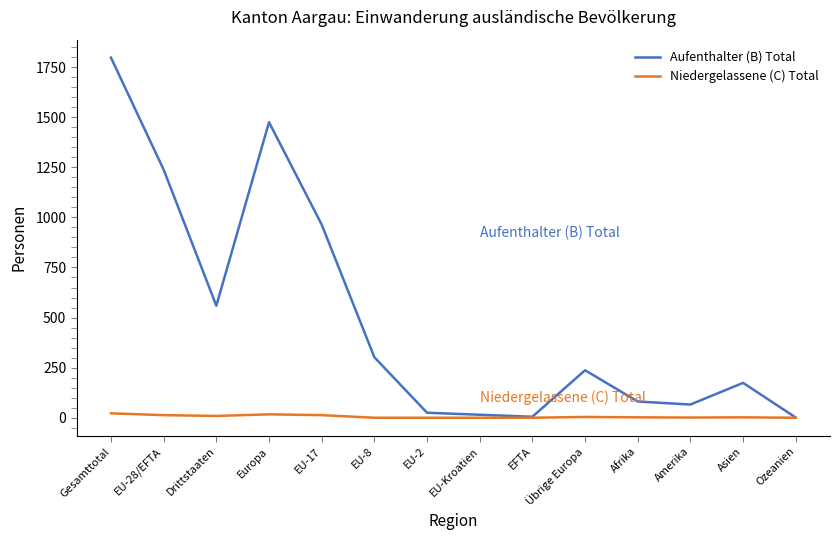

True or false: Niedergelassene (C) Total has more than 1 points higher than both neighbors.

True